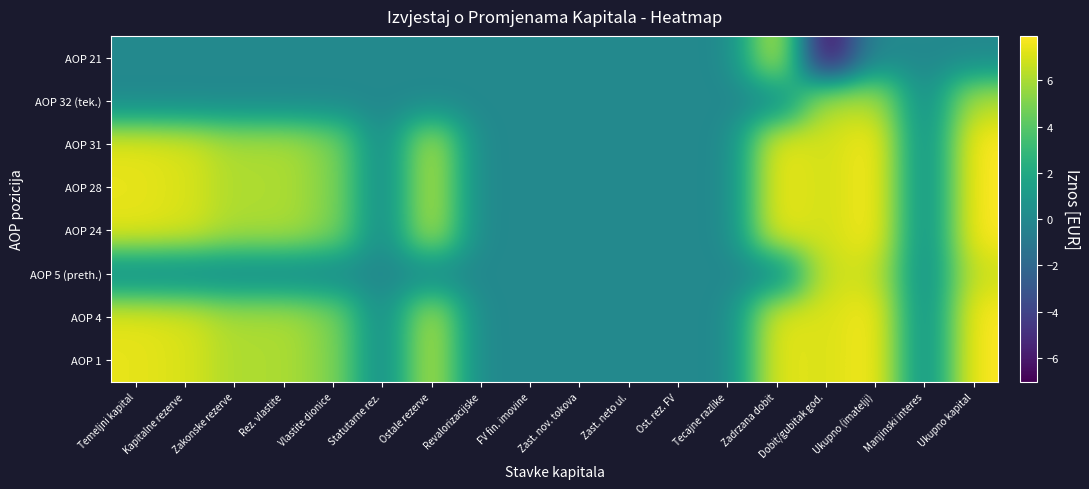

At Ukupno (imatelji), list the series in order from largest to smallest.

AOP 24, AOP 28, AOP 31, AOP 1, AOP 4, AOP 5 (preth.), AOP 32 (tek.), AOP 21